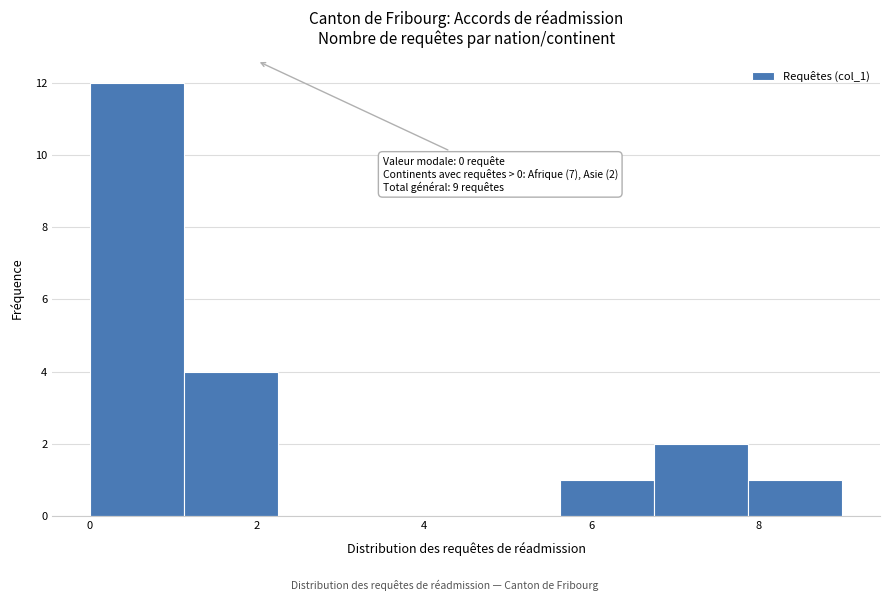

Over which range of the x-axis is the bar tallest?

0.0 to 1.2